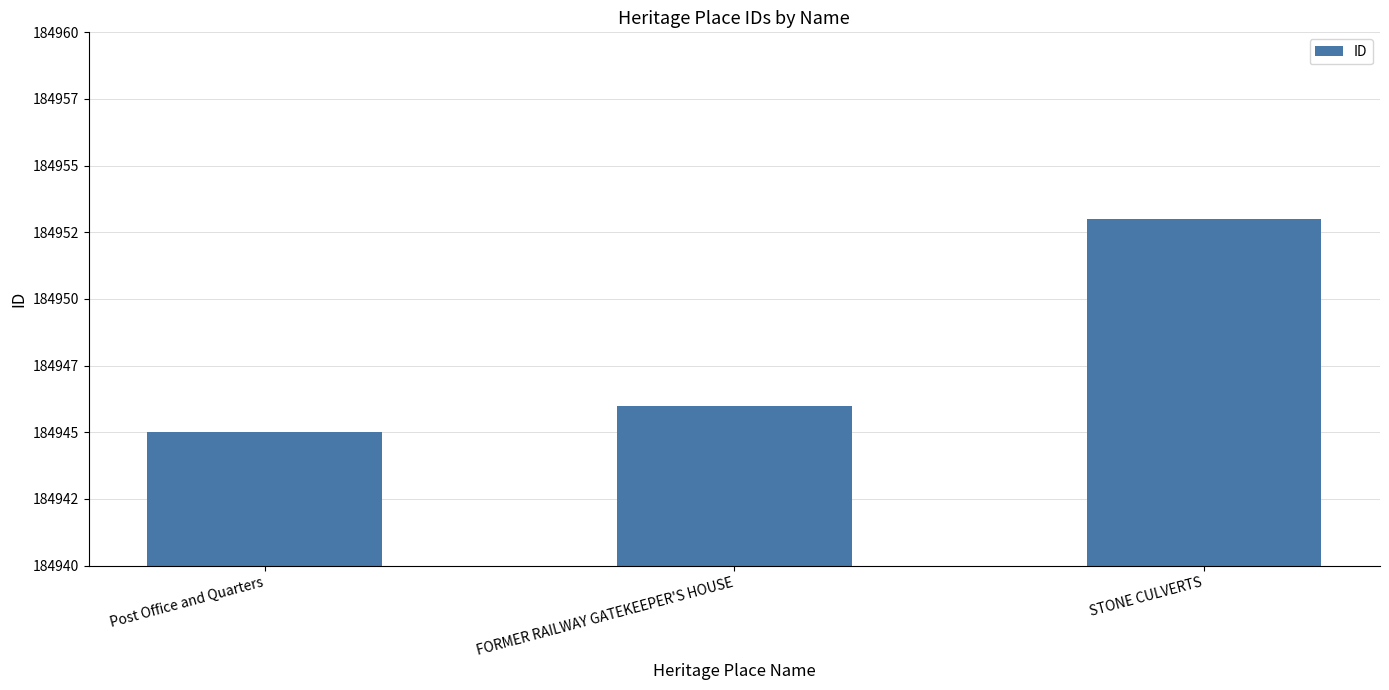

Does the chart contain any negative values?

No